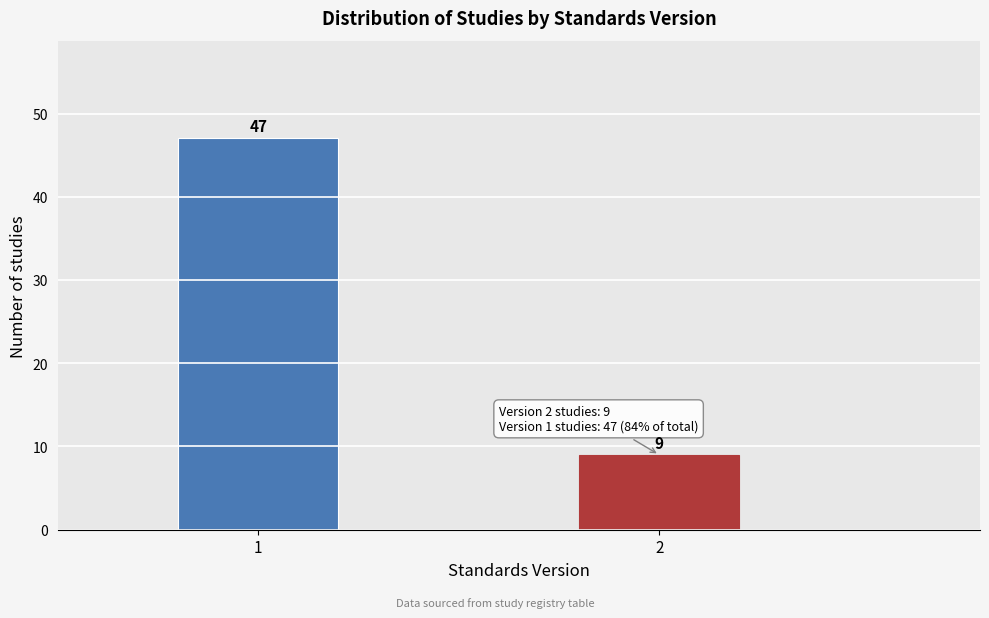

Reading left to right, list all the values displayed in this chart.

47	9